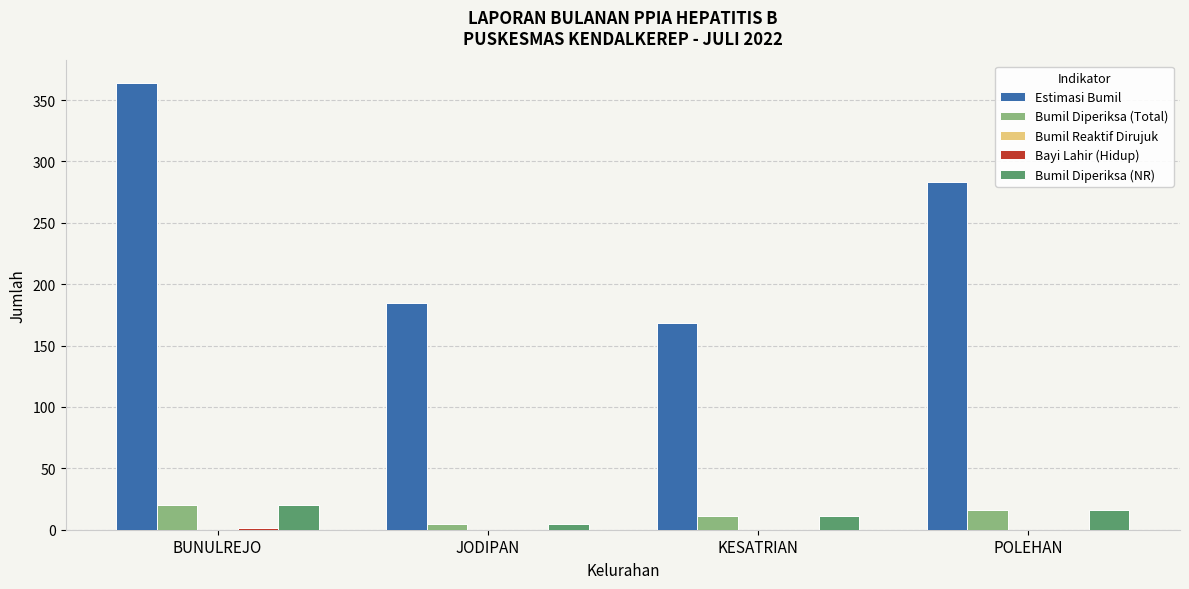

What is the sum of all Bumil Diperiksa (Total) values?

52